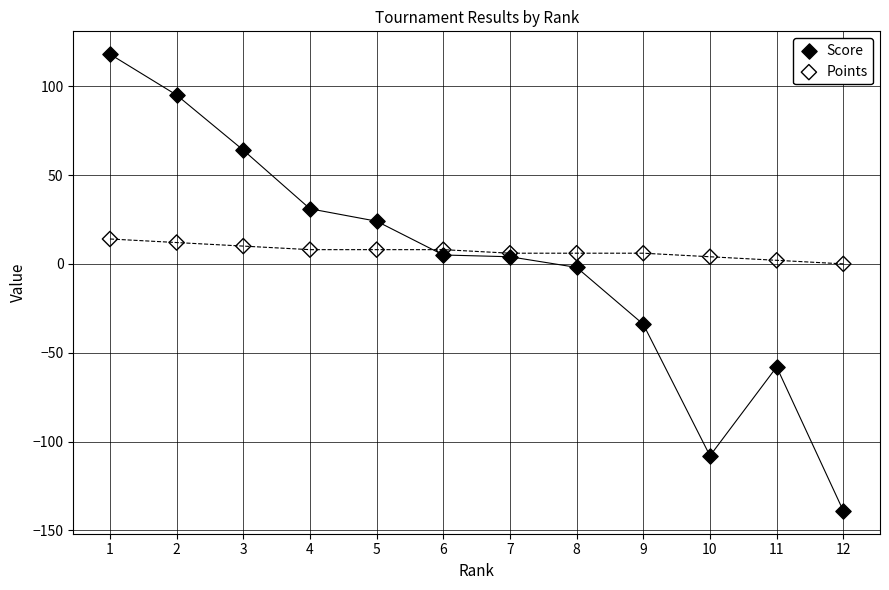

What are all the series names shown in the legend?

Score, Points